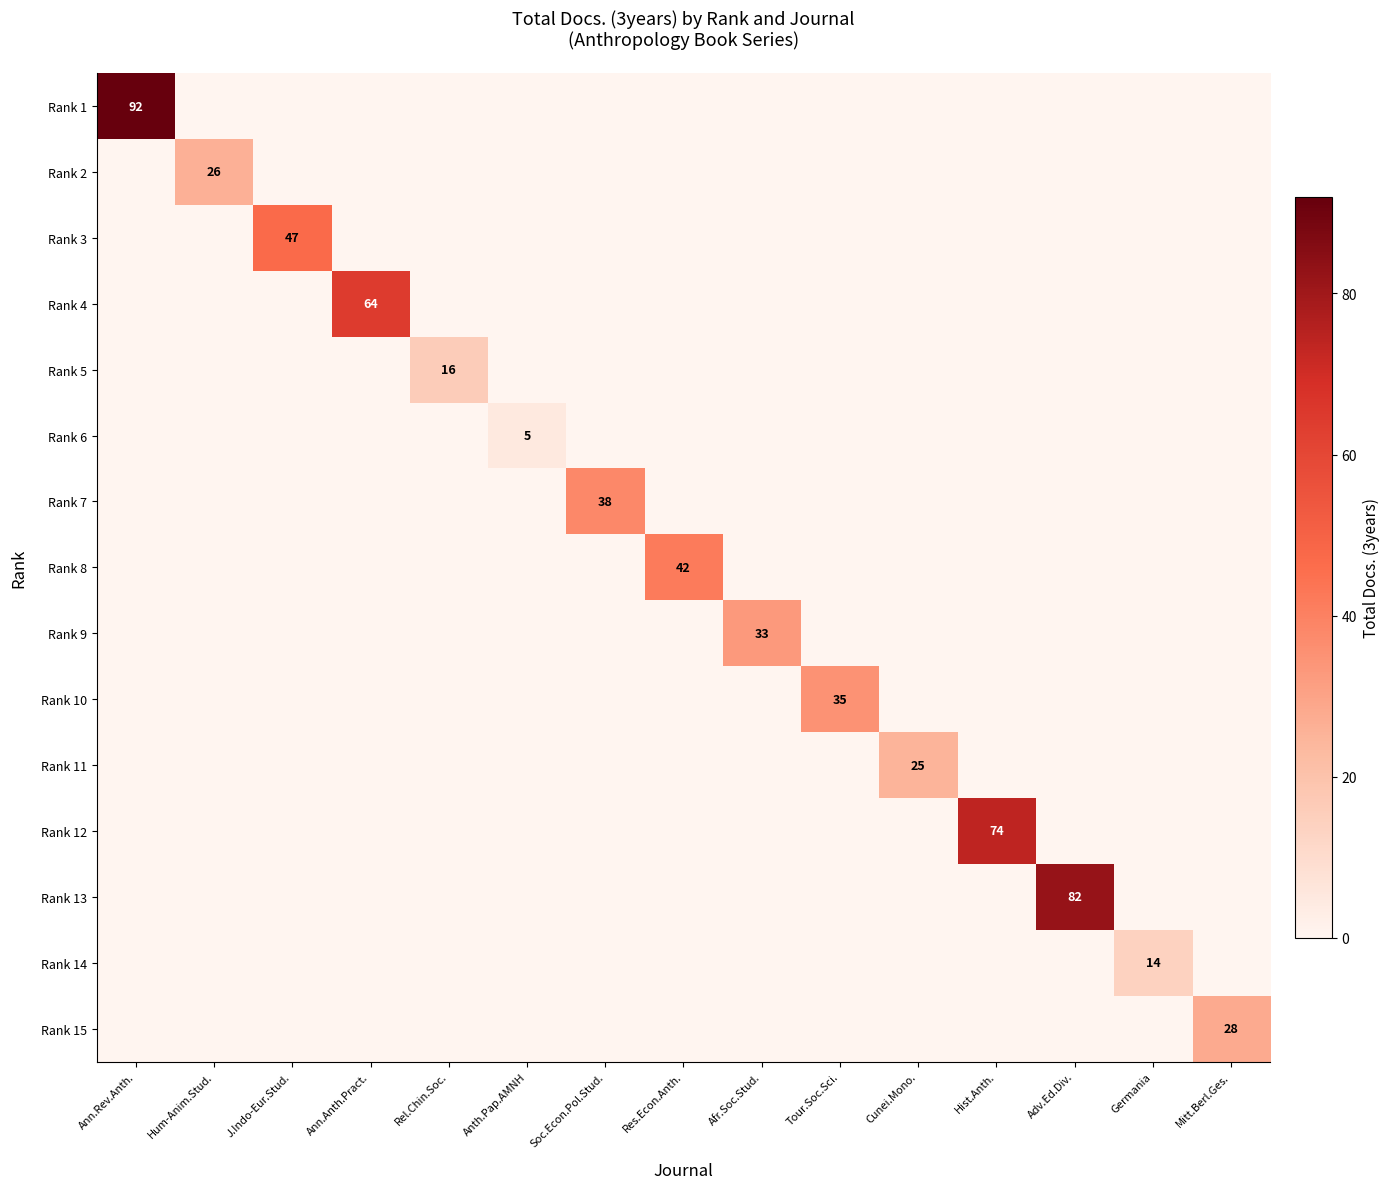

Is it true that Rank 12 equals 40 at Hist.Anth.?

False